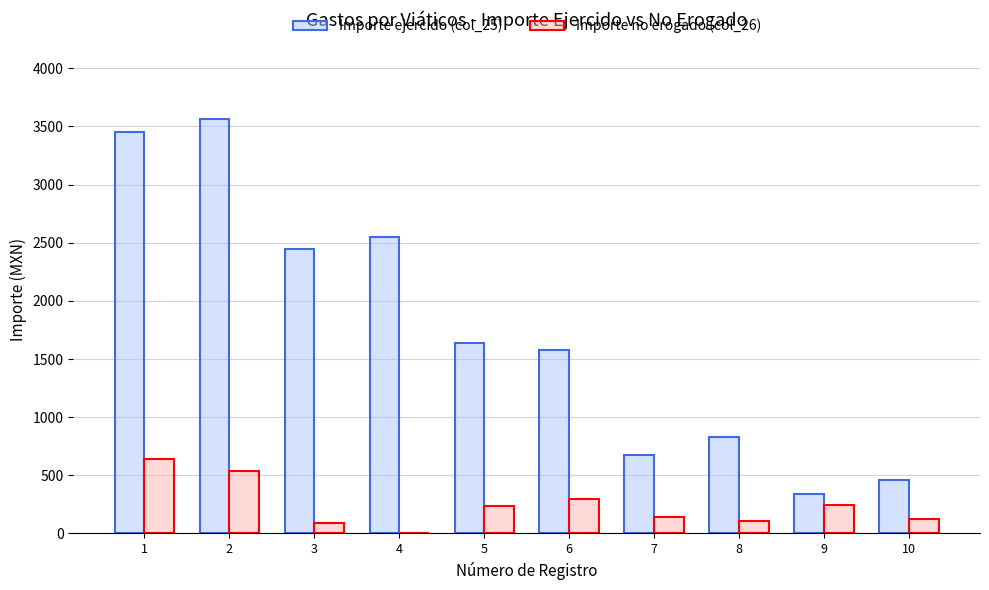

What is the greatest value displayed?

3562.1